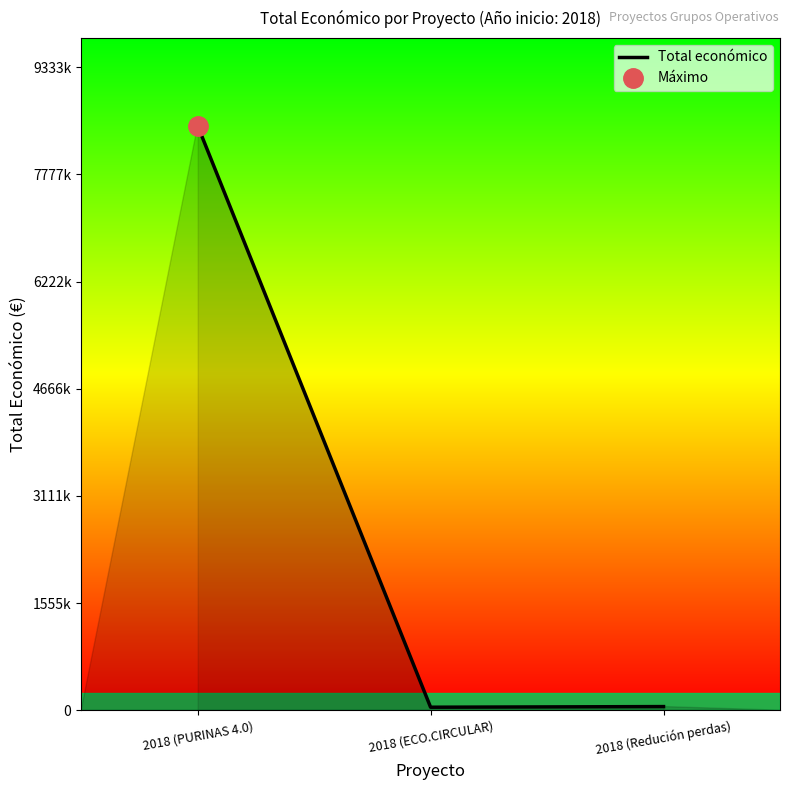

Reading right to left, transcribe all the data shown in this chart.

52055	42845	8484999